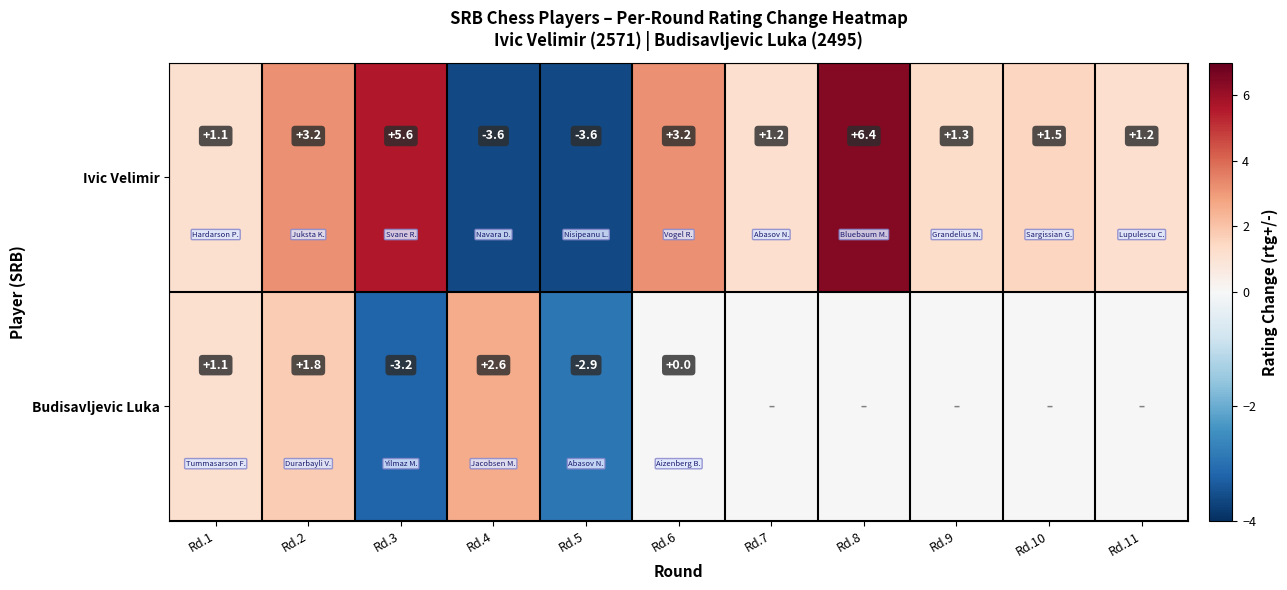

What is the total value across all series at Rd.3?

2.4